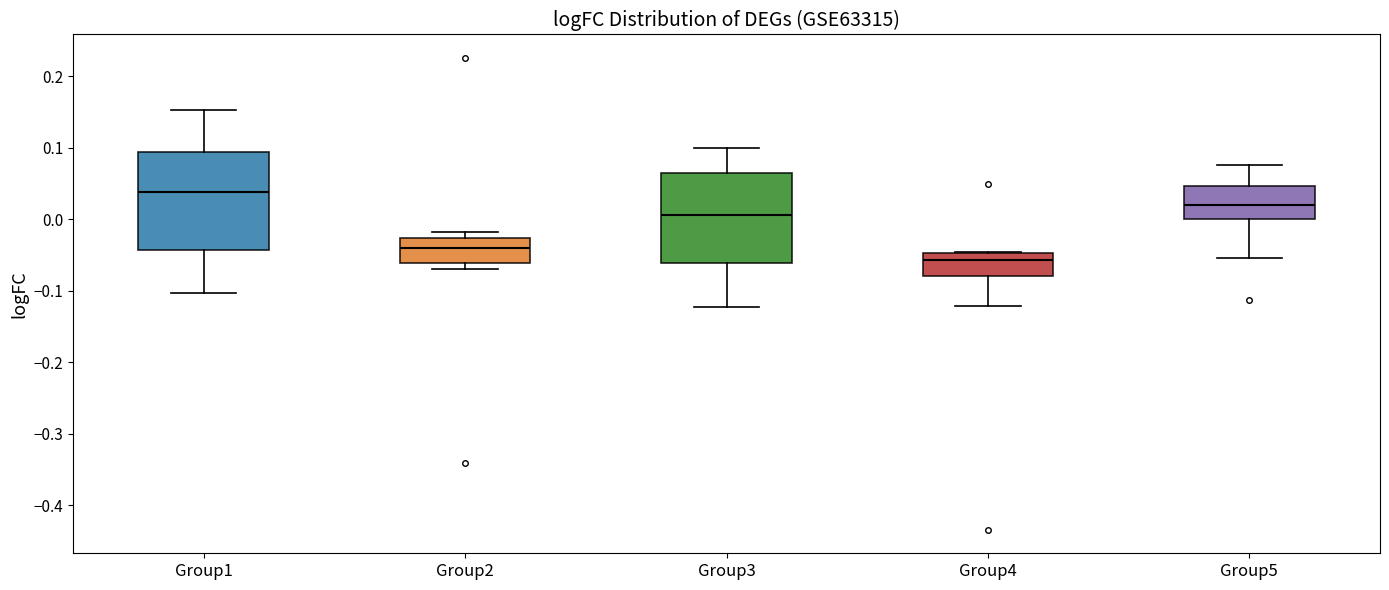

Reading left to right, read every box against the y-axis: the position of its median line, the range the box covers, and the ends of its whiskers. The values are not printed on the chart, so give them approximately, as read against the axis.

Group1: median 0.04, box -0.04 to 0.09, whiskers -0.10 to 0.15
Group2: median -0.04, box -0.06 to -0.03, whiskers -0.07 to -0.02
Group3: median 0.01, box -0.06 to 0.07, whiskers -0.12 to 0.10
Group4: median -0.06, box -0.08 to -0.05, whiskers -0.12 to -0.05
Group5: median 0.02, box 0.00 to 0.05, whiskers -0.05 to 0.08